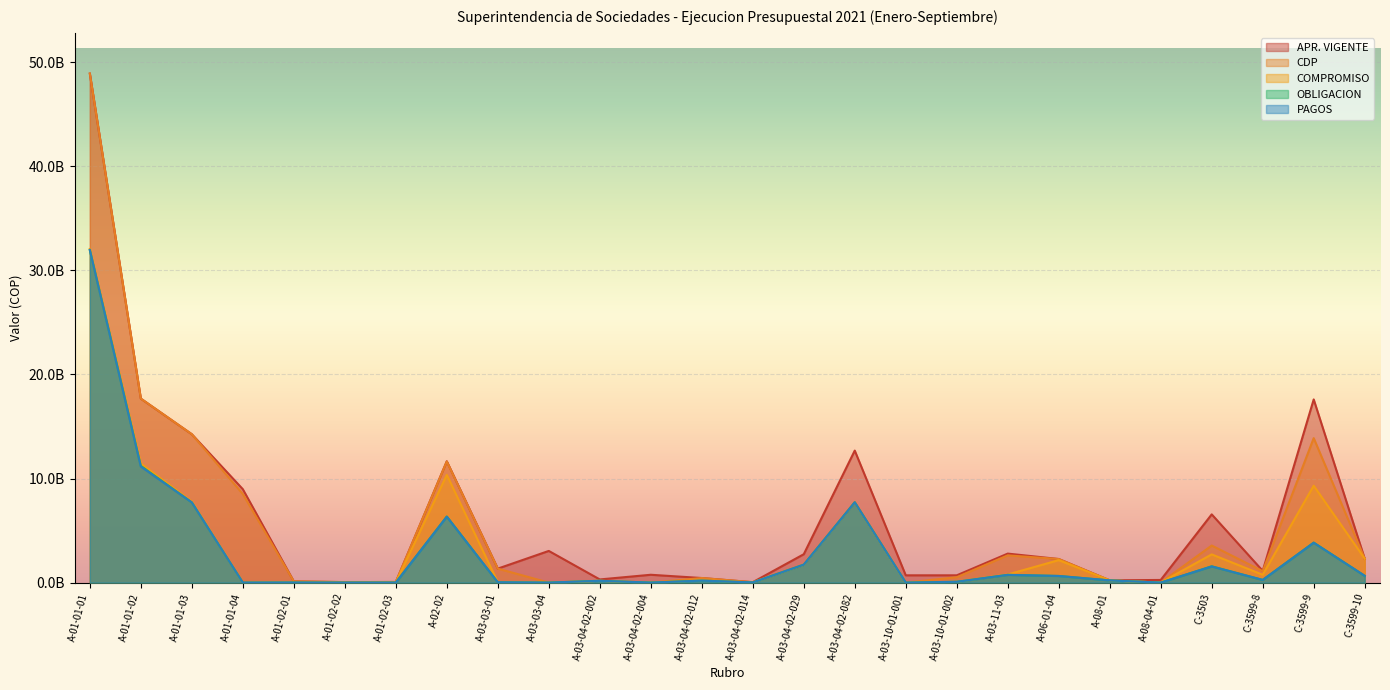

What is the total value across all series at A-03-04-02-082?

43552762598